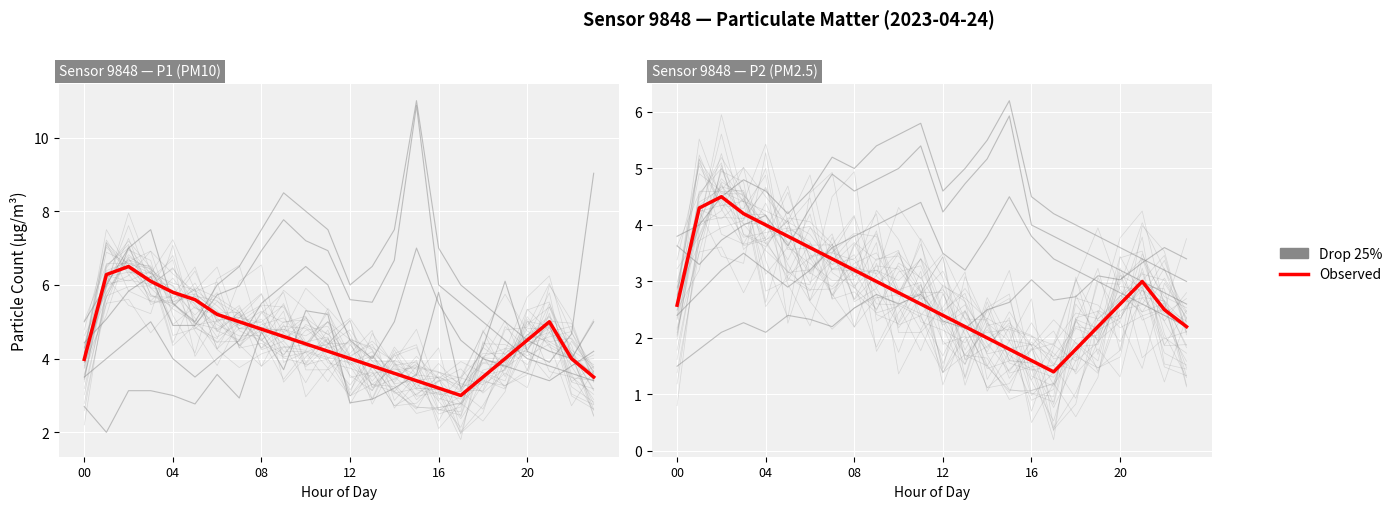

Count the number of categories in the chart.

24